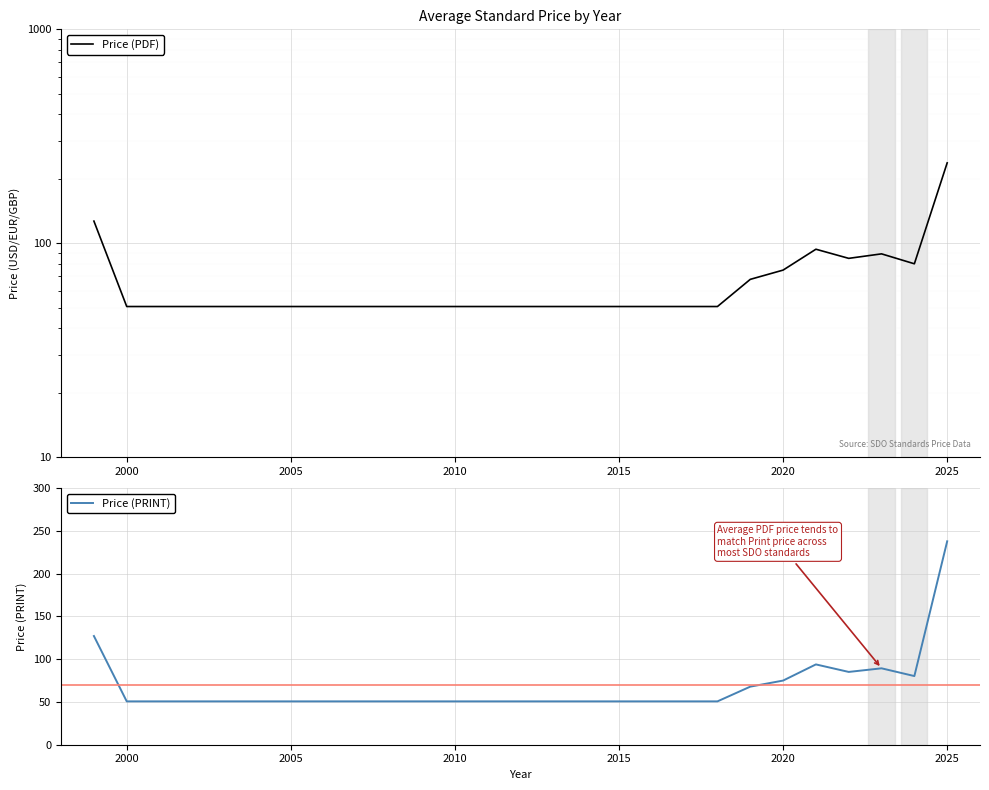

What is the label of the 9th point from the right?

2015